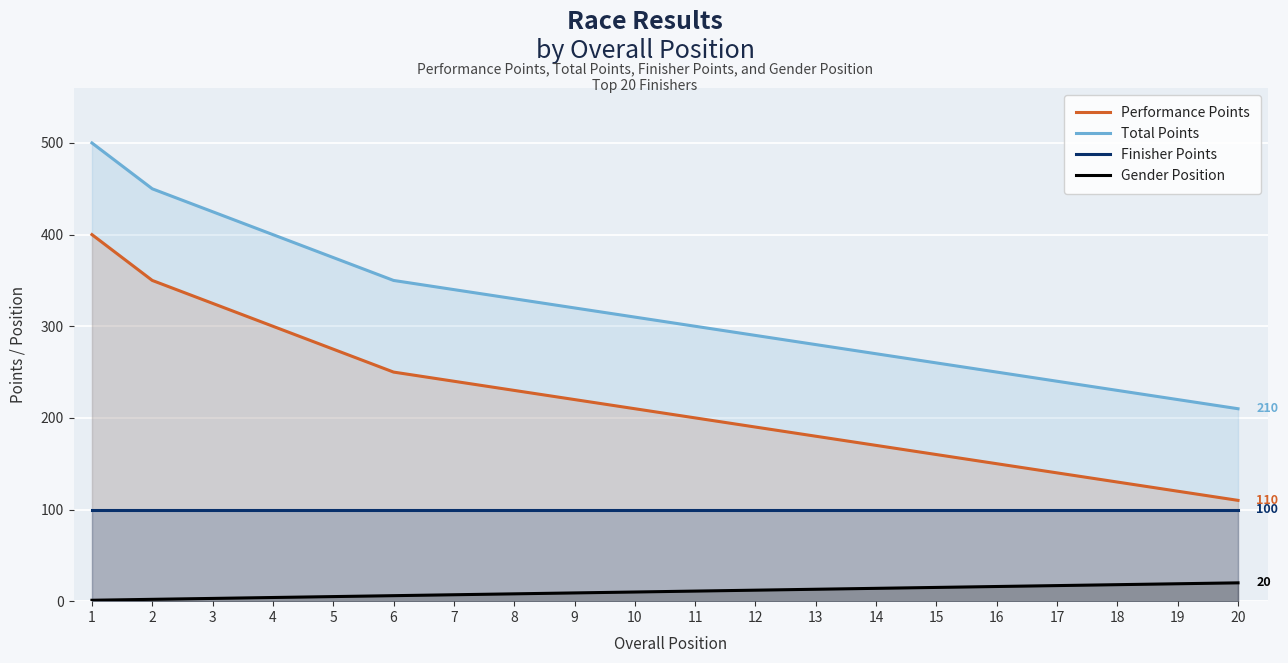

What is the sum of all Total Points values?

6350